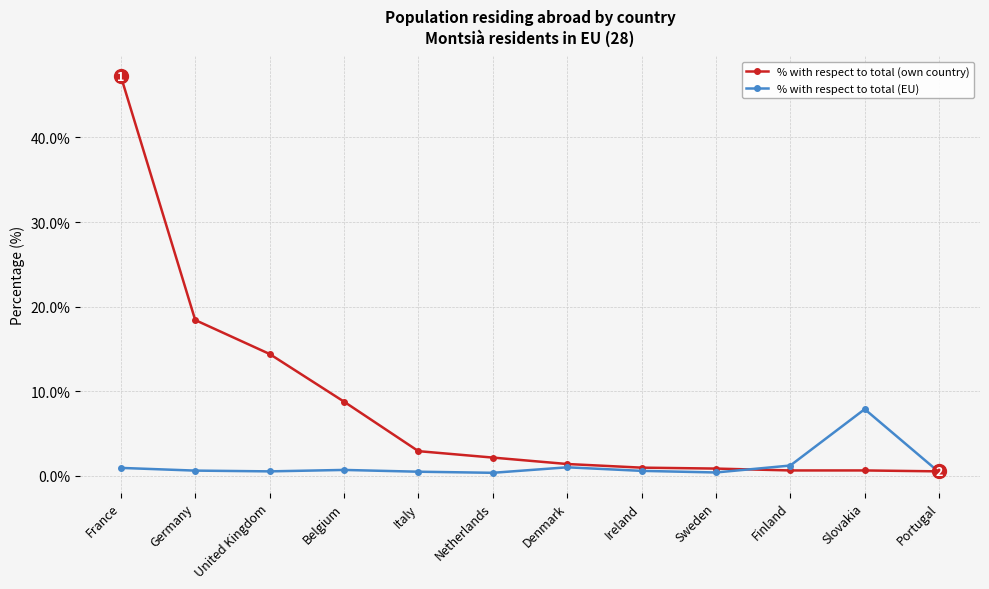

Is it true that % with respect to total (own country) equals 25.2 at United Kingdom?

False